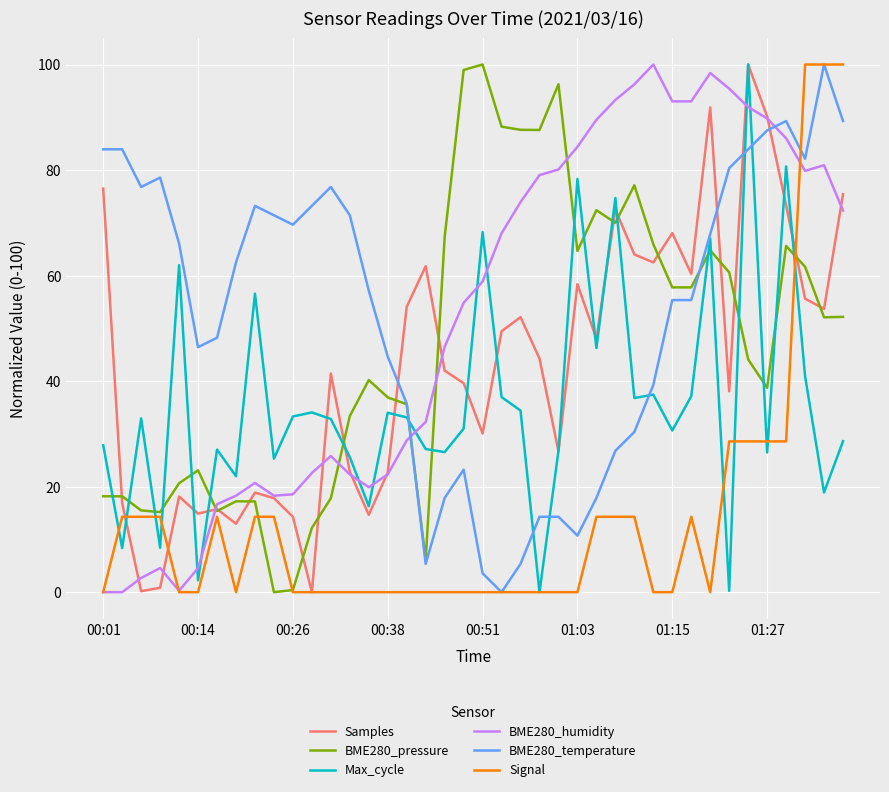

Which series ends up on top after the final intersection of Max_cycle and BME280_humidity?

BME280_humidity